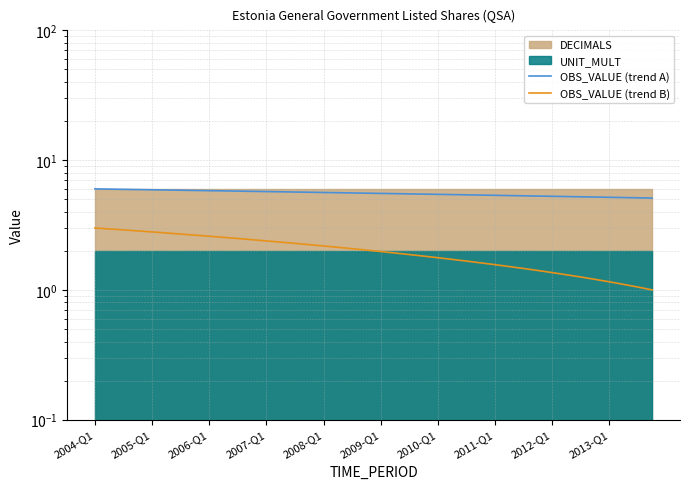

List the series in order of their peak value, highest first.

OBS_VALUE (trend A), OBS_VALUE (trend B)